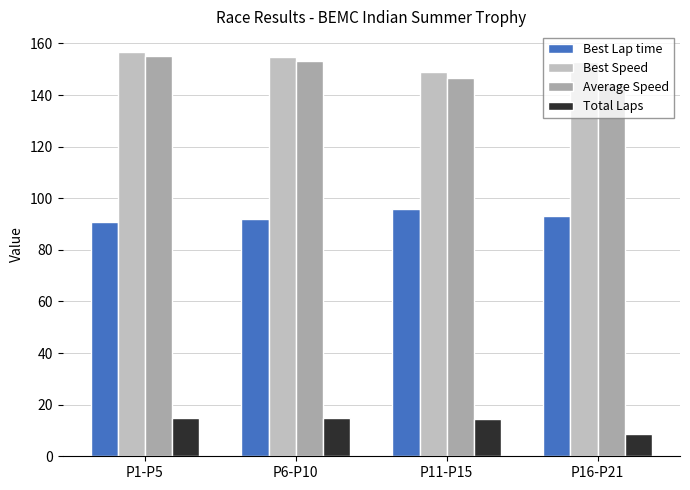

What is the minimum value shown in the chart?

8.5